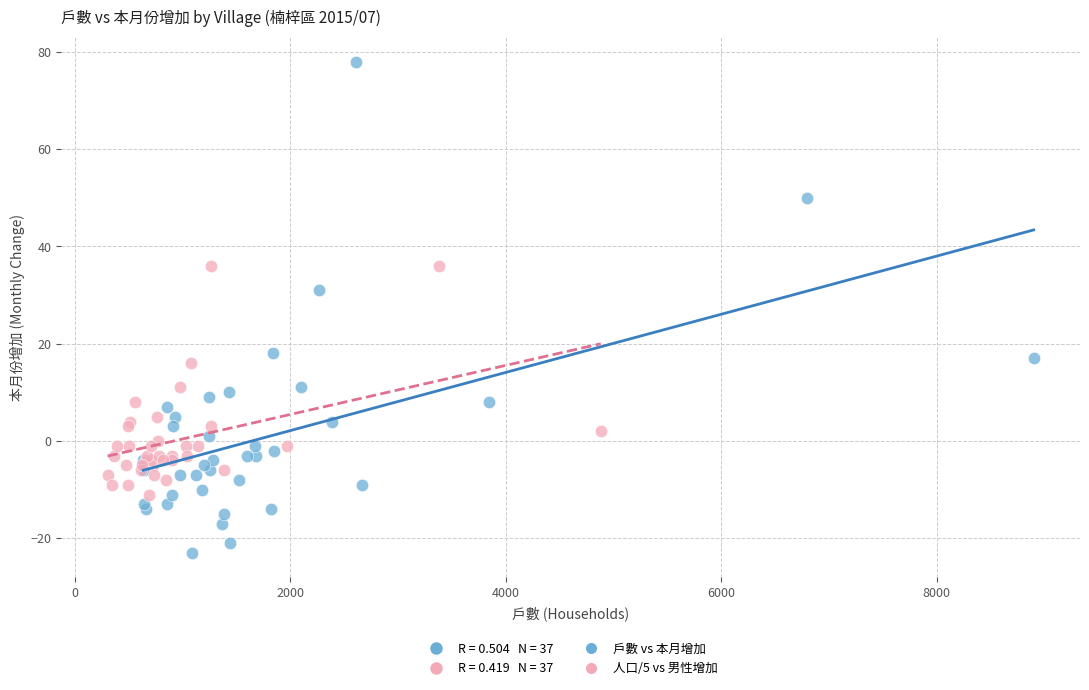

Which series has the largest Y range (max minus min)?

戶數 vs 本月增加